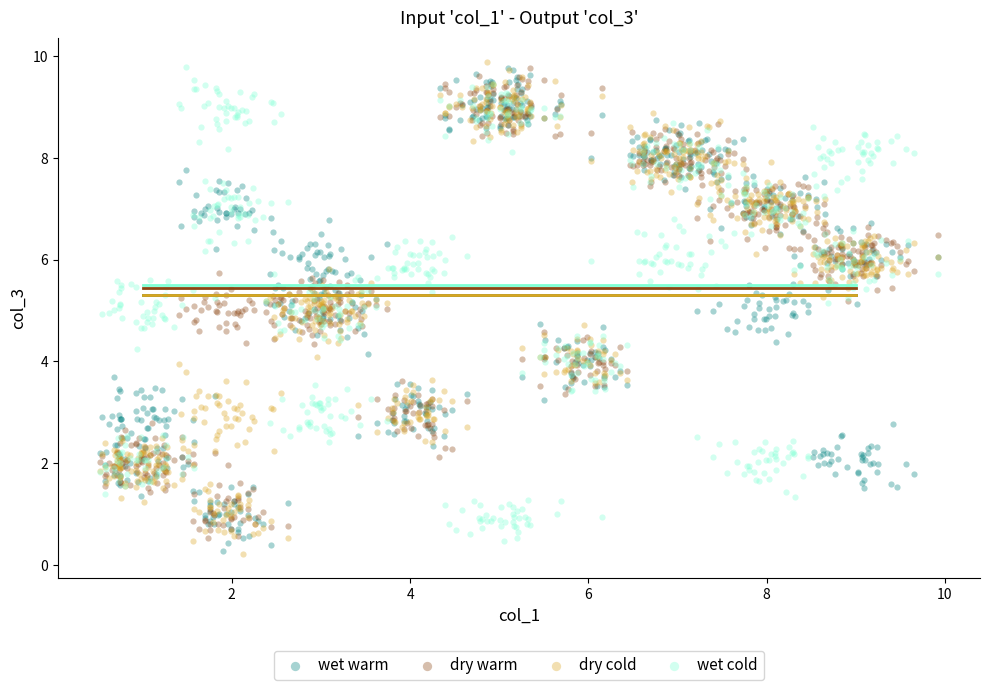

Across all data points, what is the range of Y values (max minus min)?

9.7